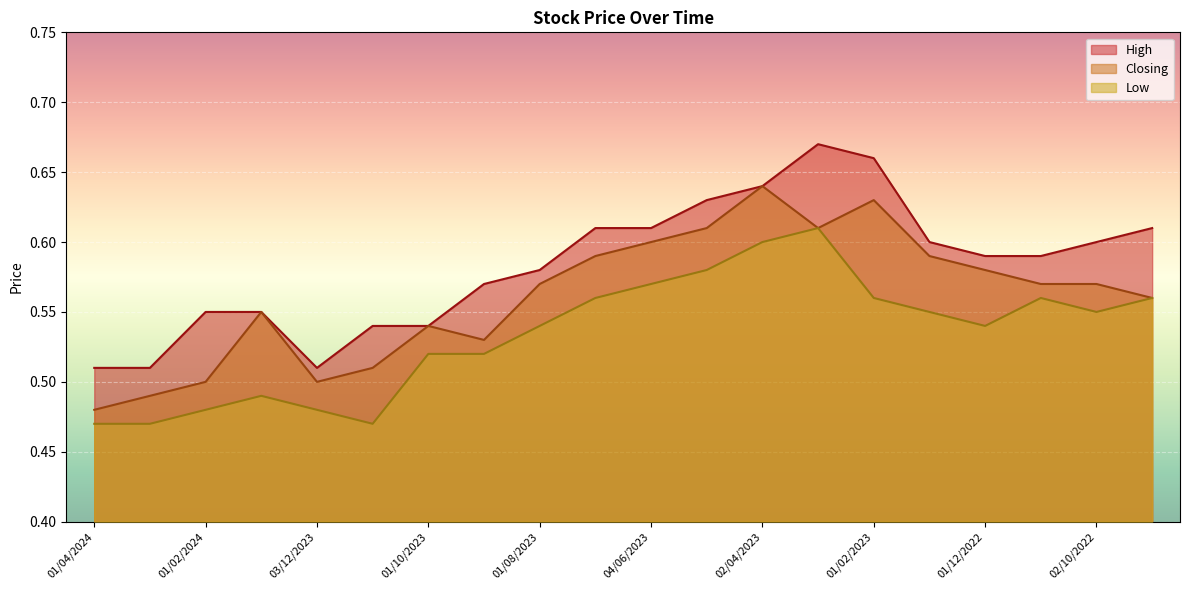

What is the sum of the High values at 01/02/2024 and 02/01/2024?

1.1